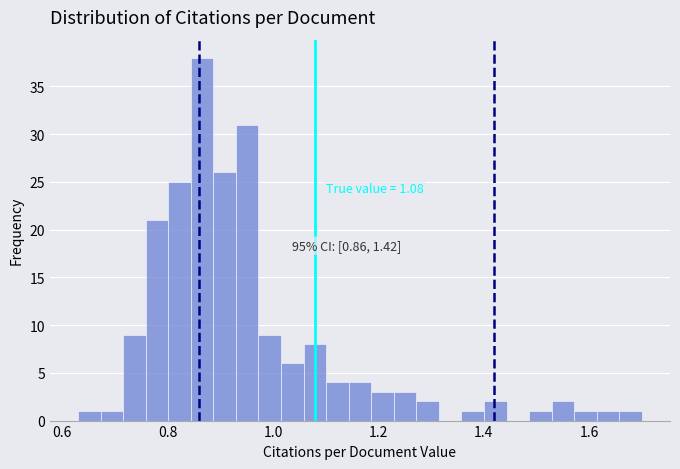

Read against the x-axis, roughly where is the centre of the tallest bar?

0.86